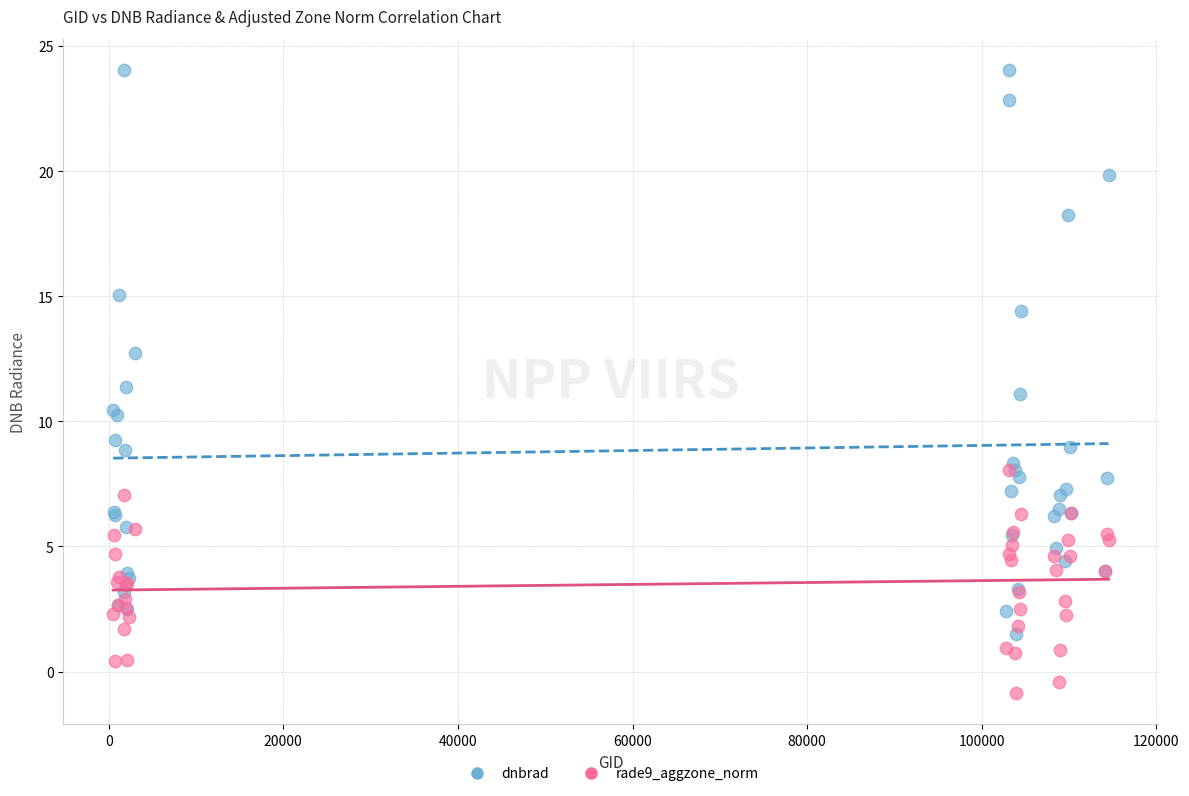

Which series reaches the minimum Y coordinate?

rade9_aggzone_norm